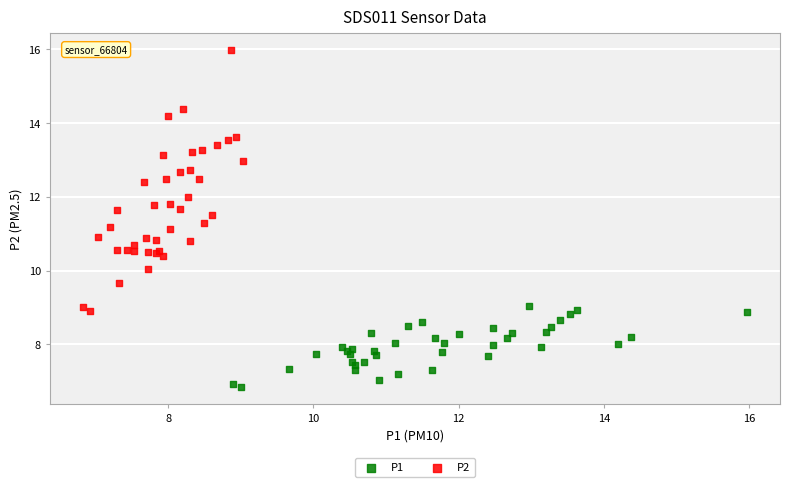

Which series contains the highest Y value?

P2